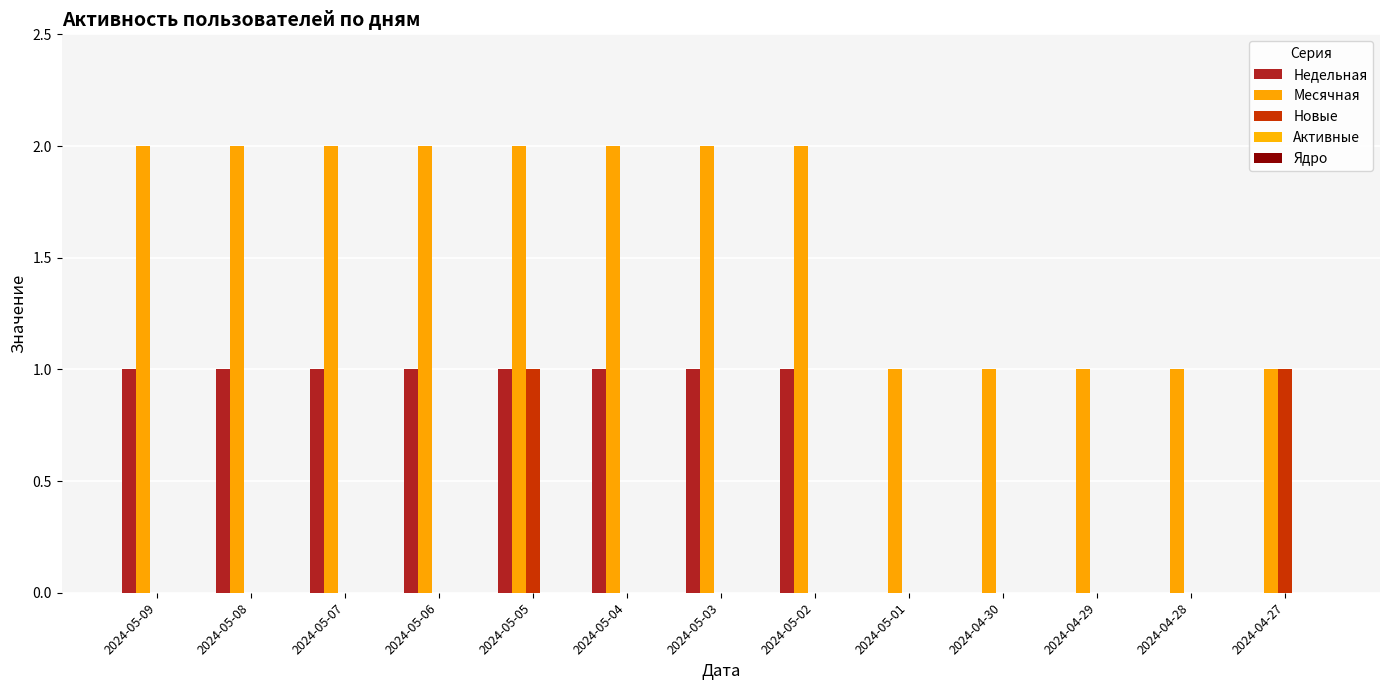

How many series are shown in this chart?

3